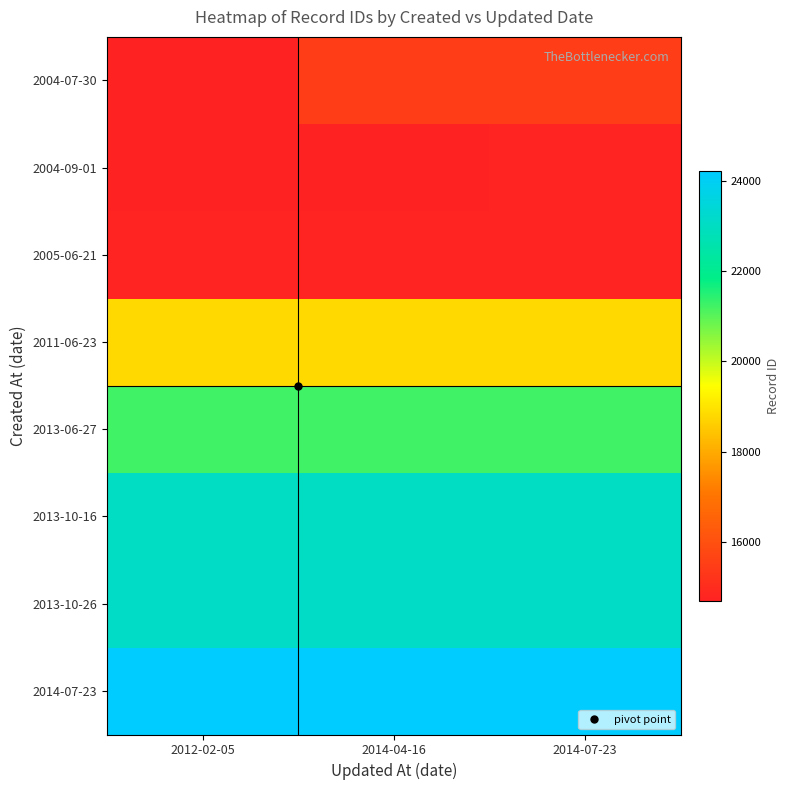

What is the greatest value displayed?

24220